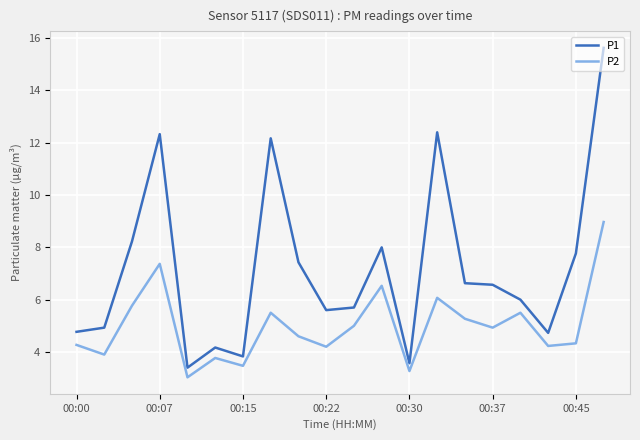

What is the minimum value for P1?

3.4